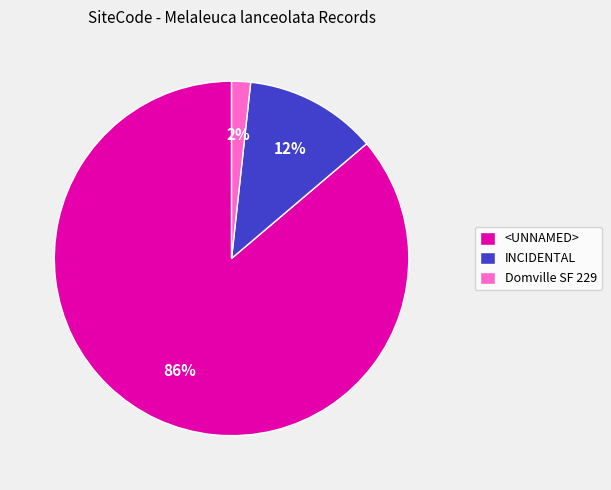

To the nearest percent, what is the difference between the Domville SF 229 and <UNNAMED> slice percentages?

84%